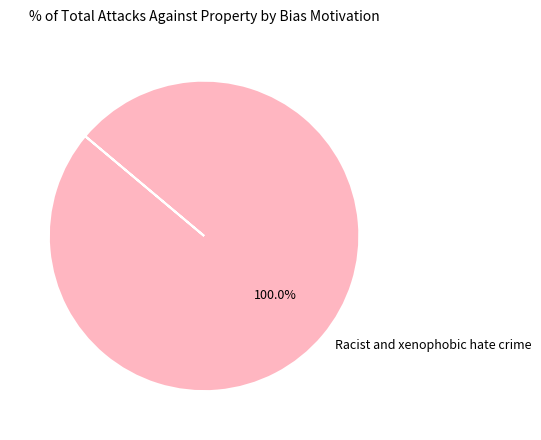

Does Racist and xenophobic hate crime represent more than half of the total?

Yes